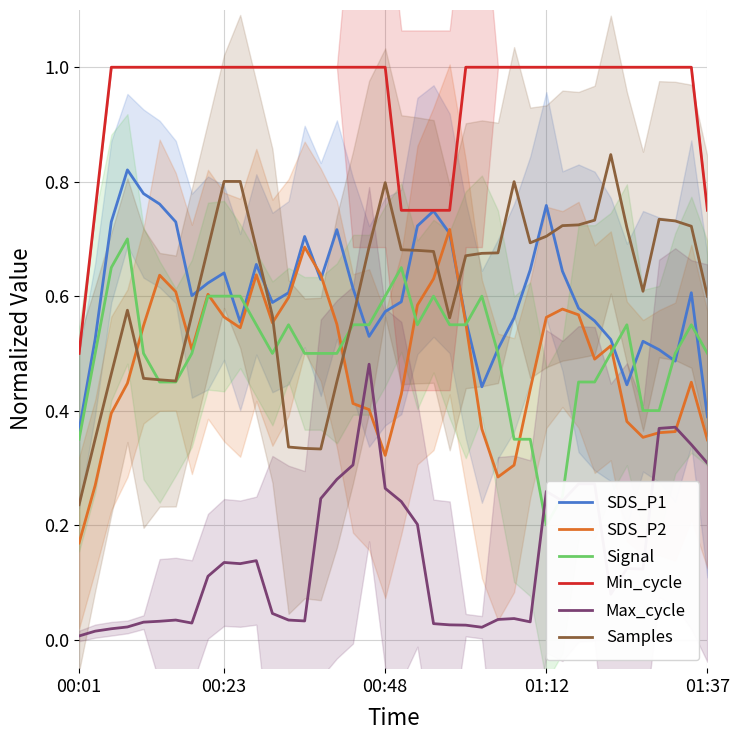

How many categories are shown in the chart?

40